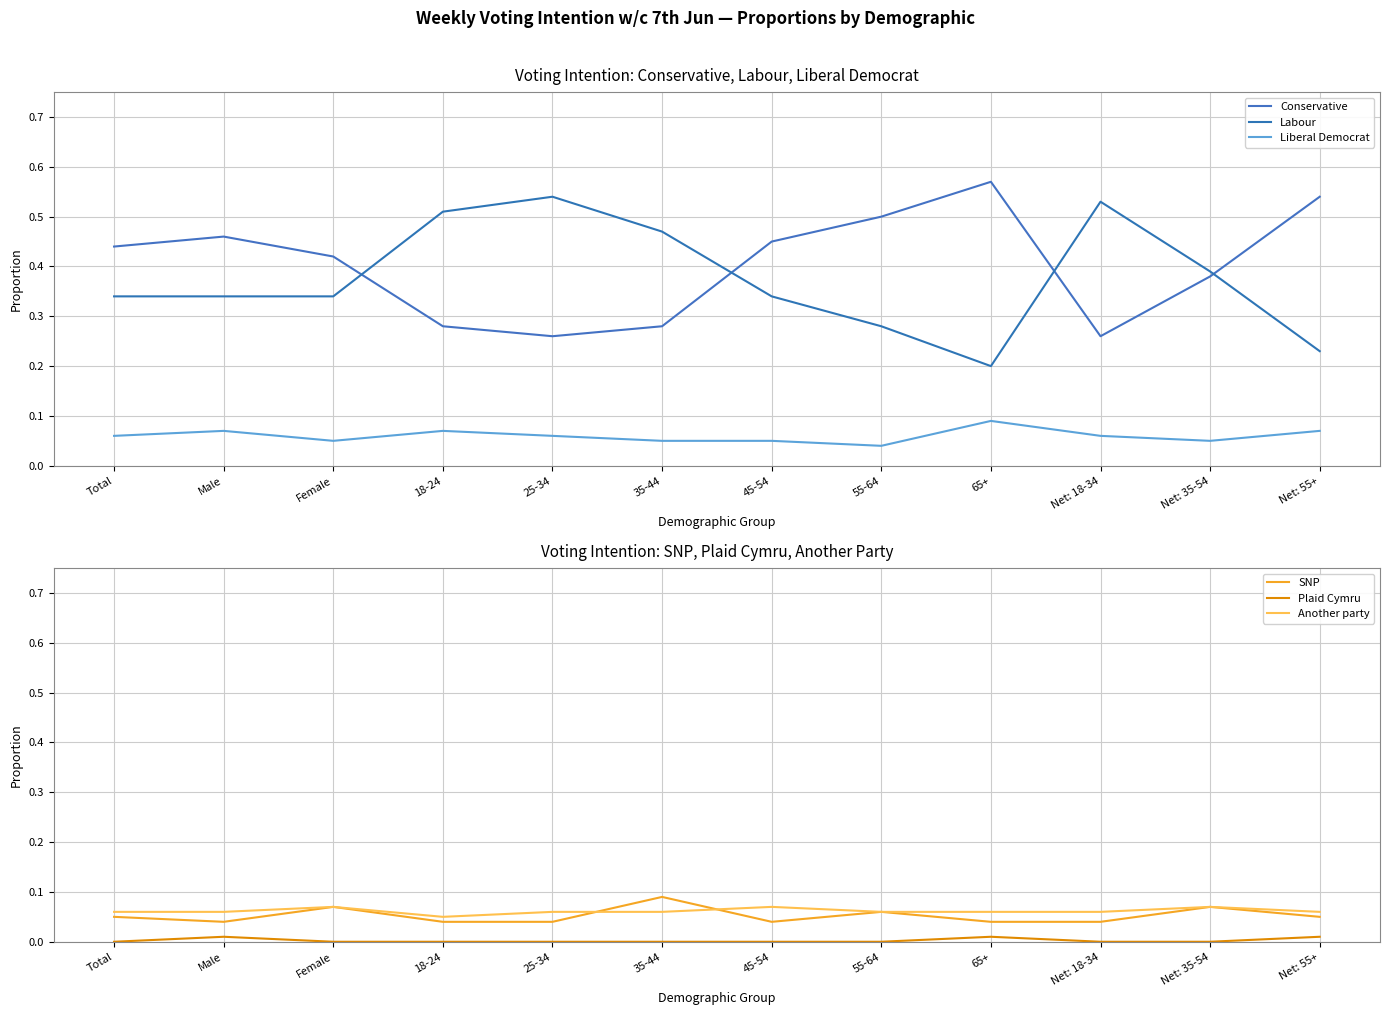

The Liberal Democrat series shows 0.0 at 45-54. True or false?

False